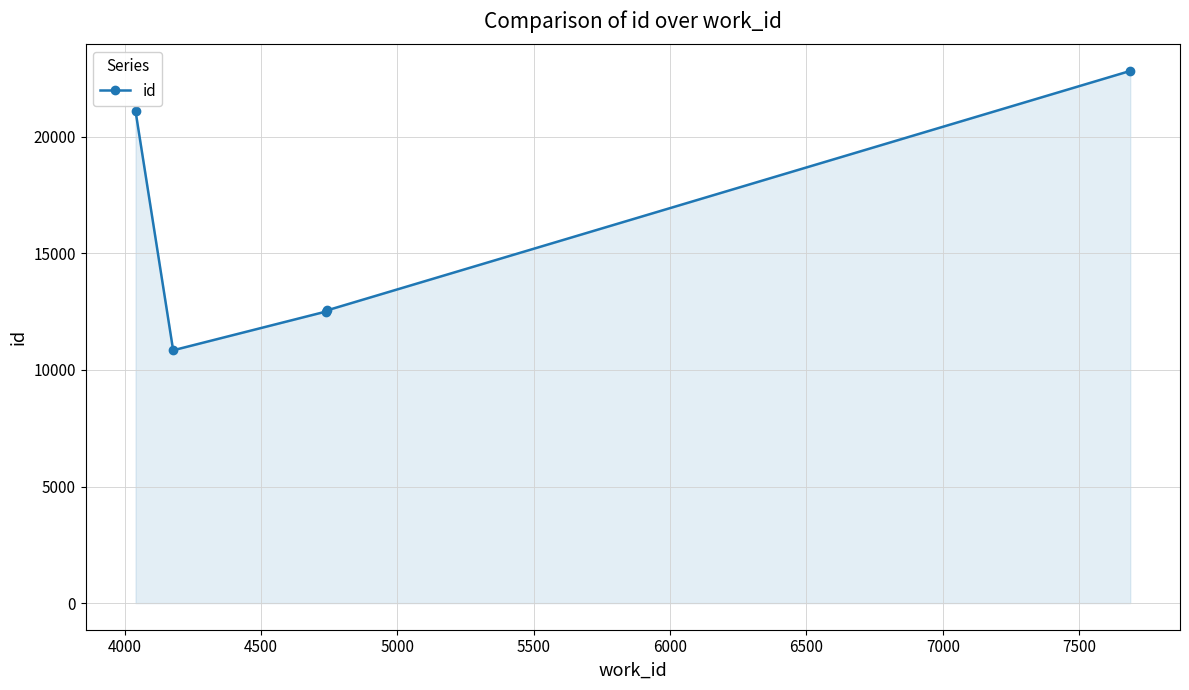

What is the sum of all values?

79829